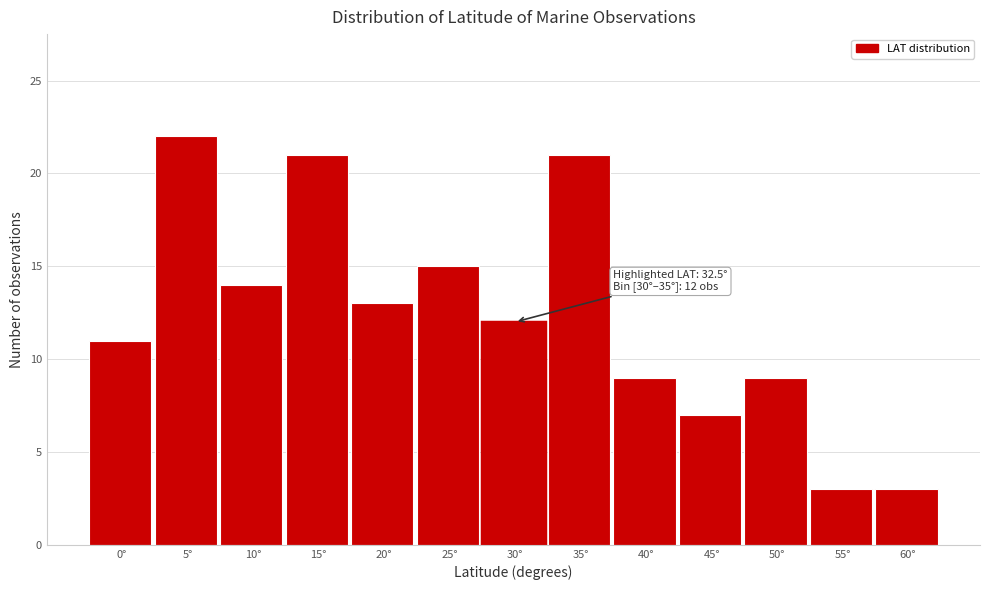

Reading left to right, extract all data points from this chart.

0°=11	5°=22	10°=14	15°=21	20°=13	25°=15	30°=12	35°=21	40°=9	45°=7	50°=9	55°=3	60°=3